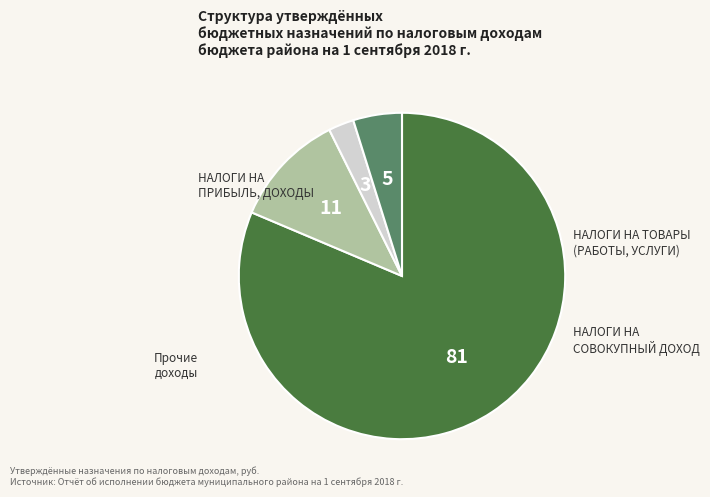

Does any single category account for the majority?

Yes